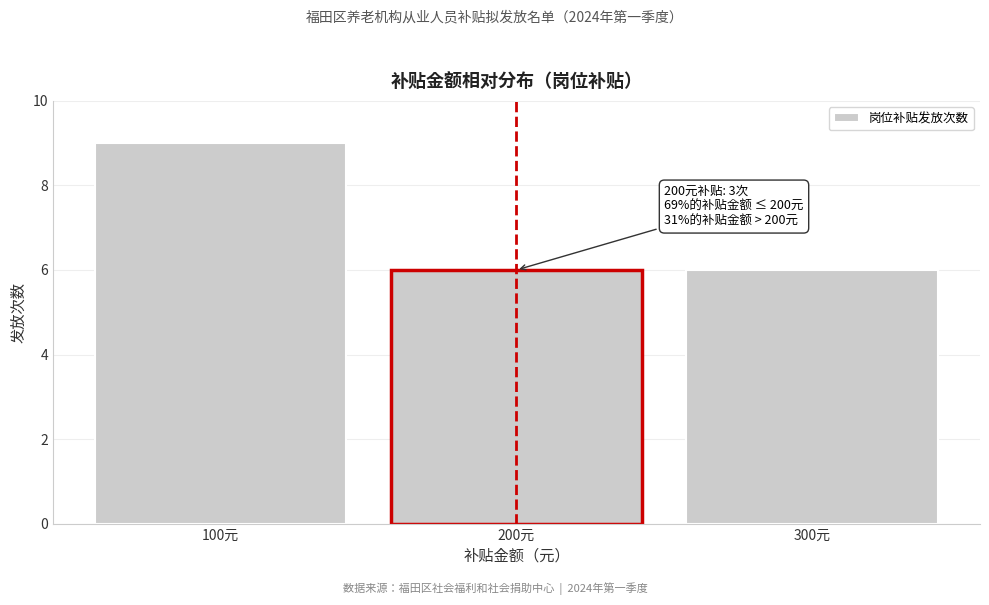

Which range on the x-axis has the tallest bar?

50 to 150